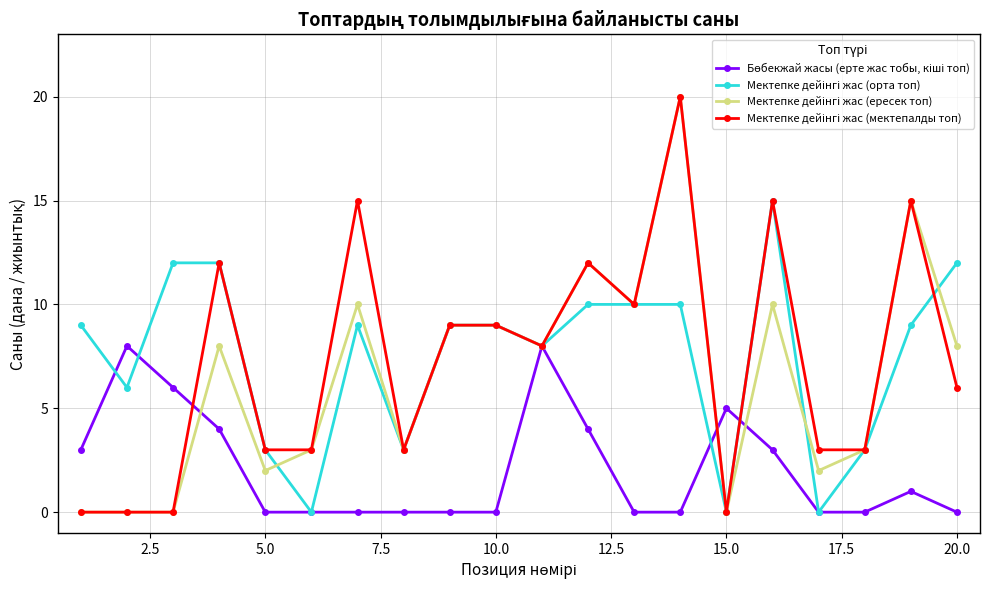

What is the greatest value displayed?

20